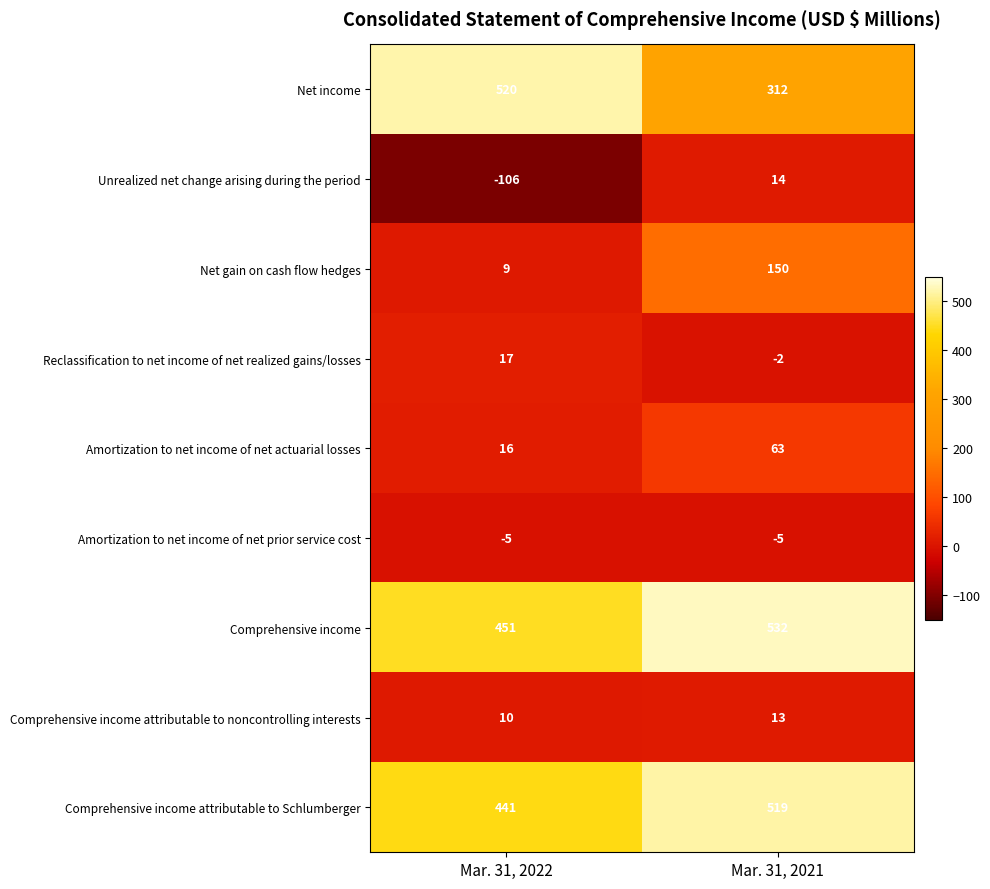

Which series has the largest total across all categories?

Comprehensive income